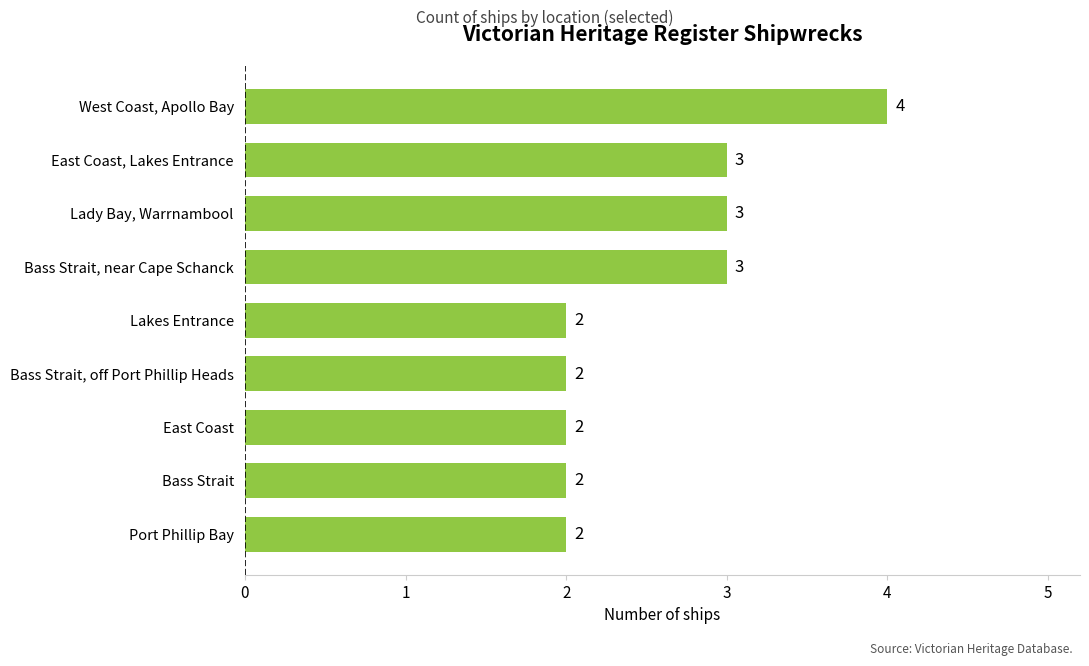

Which label corresponds to the largest value in the chart?

West Coast, Apollo Bay